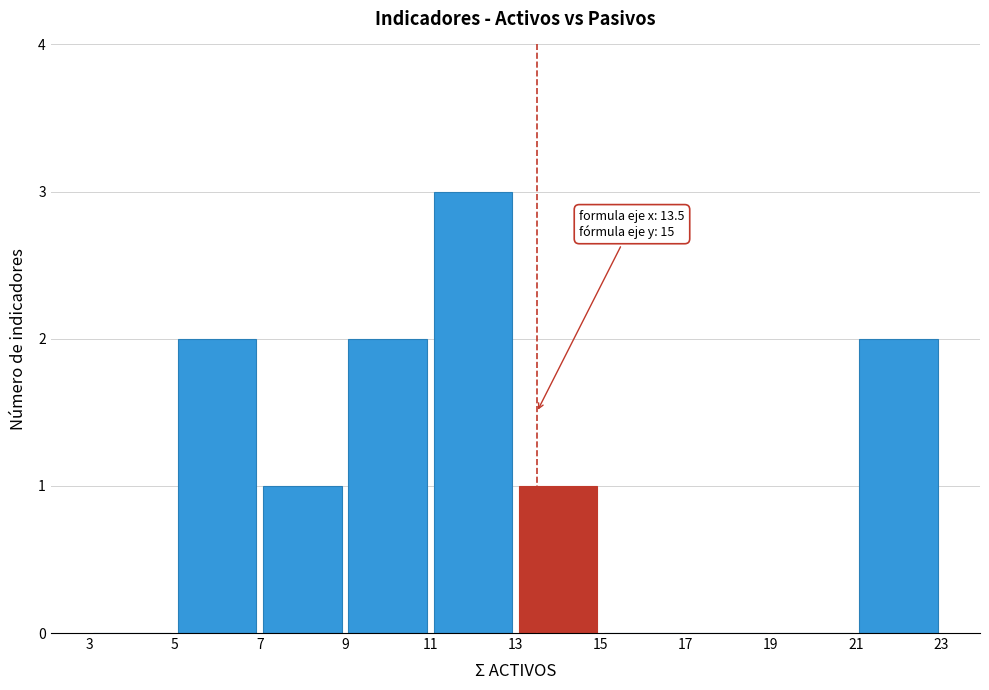

Over which range of the x-axis is the bar tallest?

11 to 13